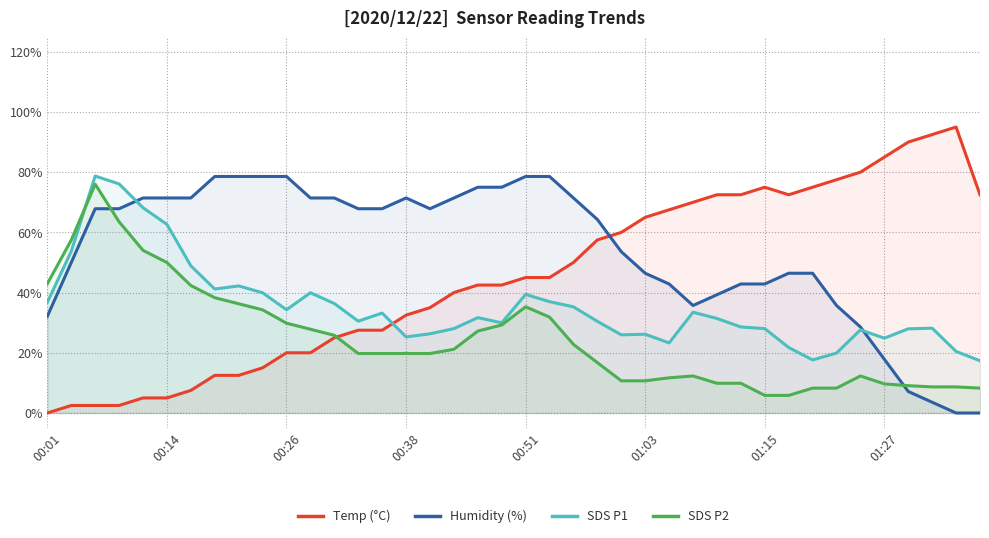

List the series in order of their peak value, lowest first.

SDS P2, Humidity (%), SDS P1, Temp (°C)